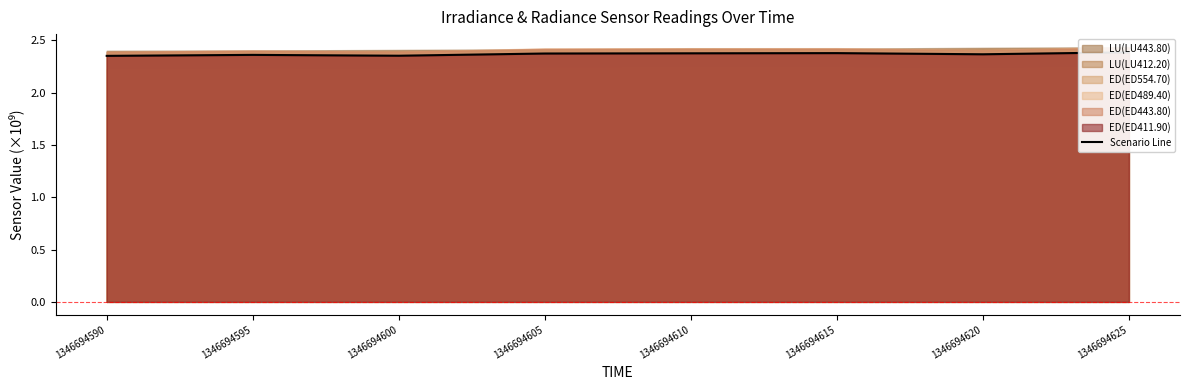

What is the average value?

2.4